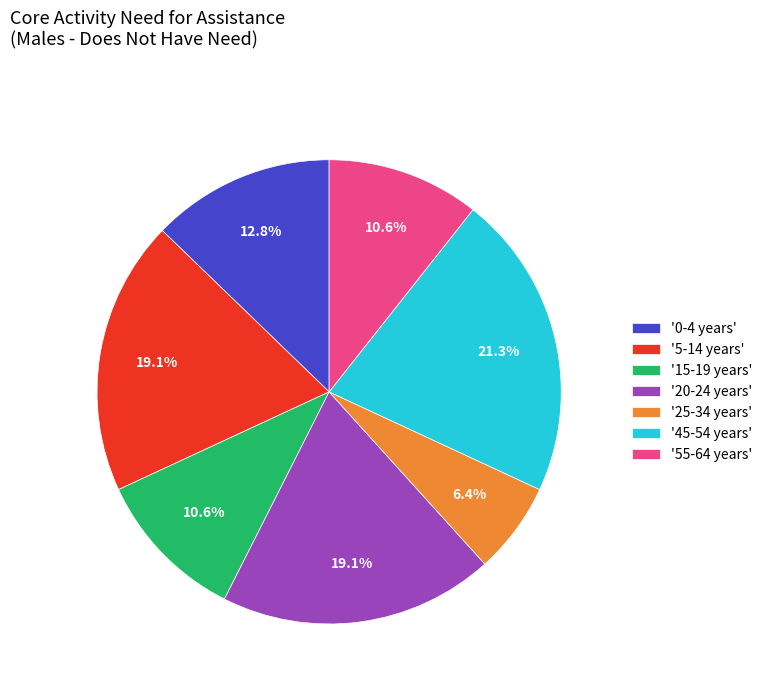

What is the ratio of the value at '0-4 years' to the value at '5-14 years'?

0.7